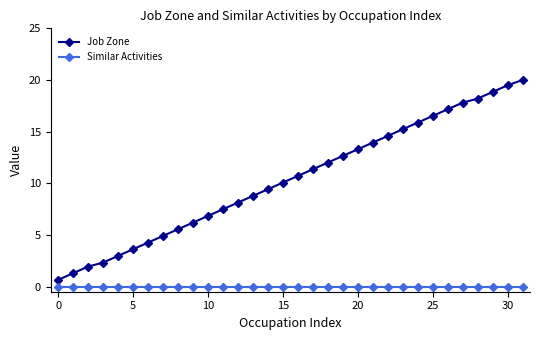

What is the difference between the maximum and minimum values in the Job Zone series?

19.4